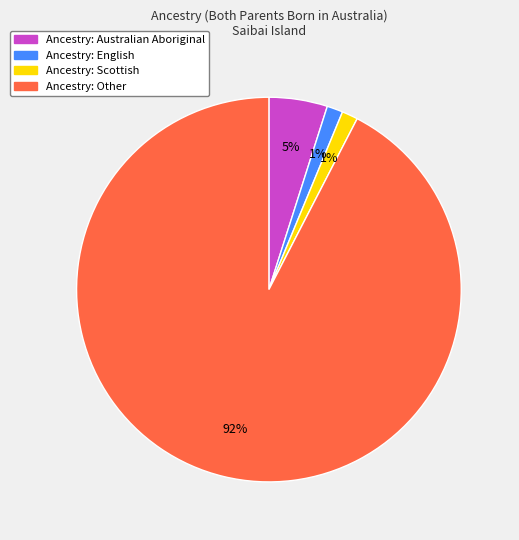

Does any single category account for the majority?

Yes